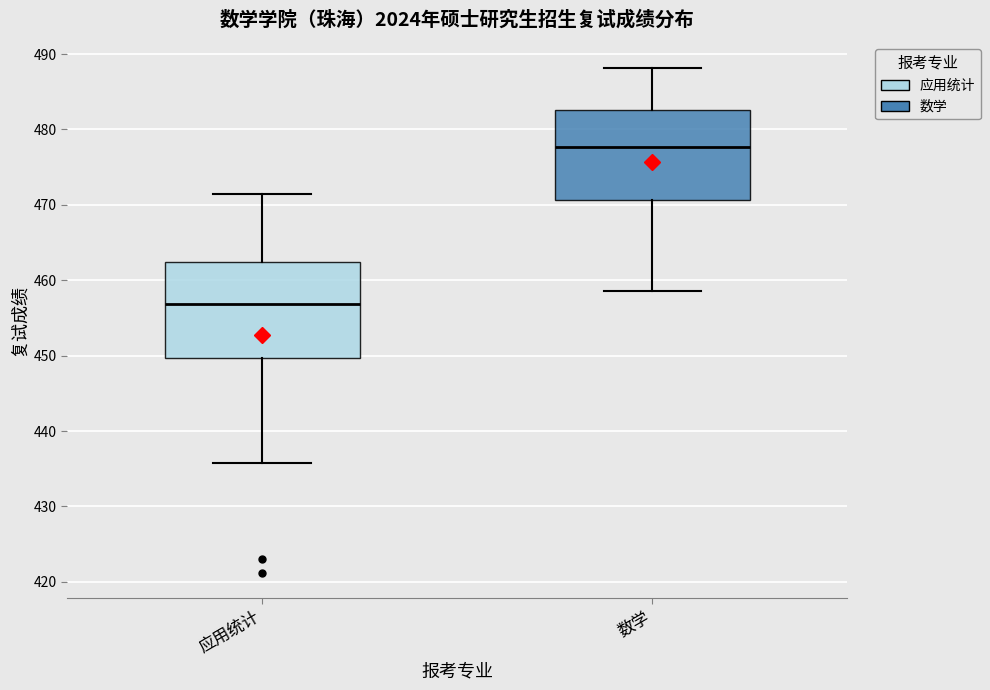

Which box has the highest median line?

数学